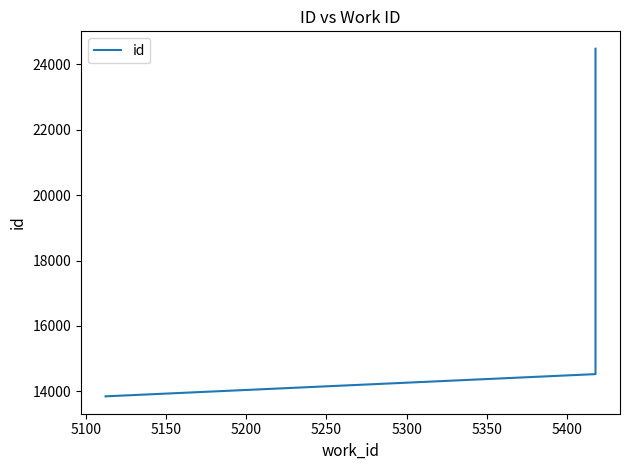

What is the average value?

17618